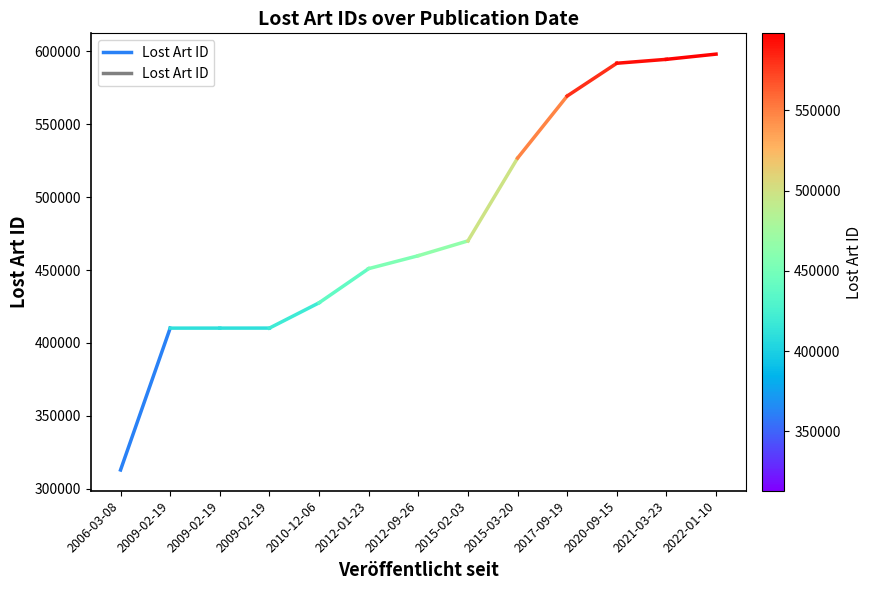

What is the label of the 2nd point from the left?

2009-02-19